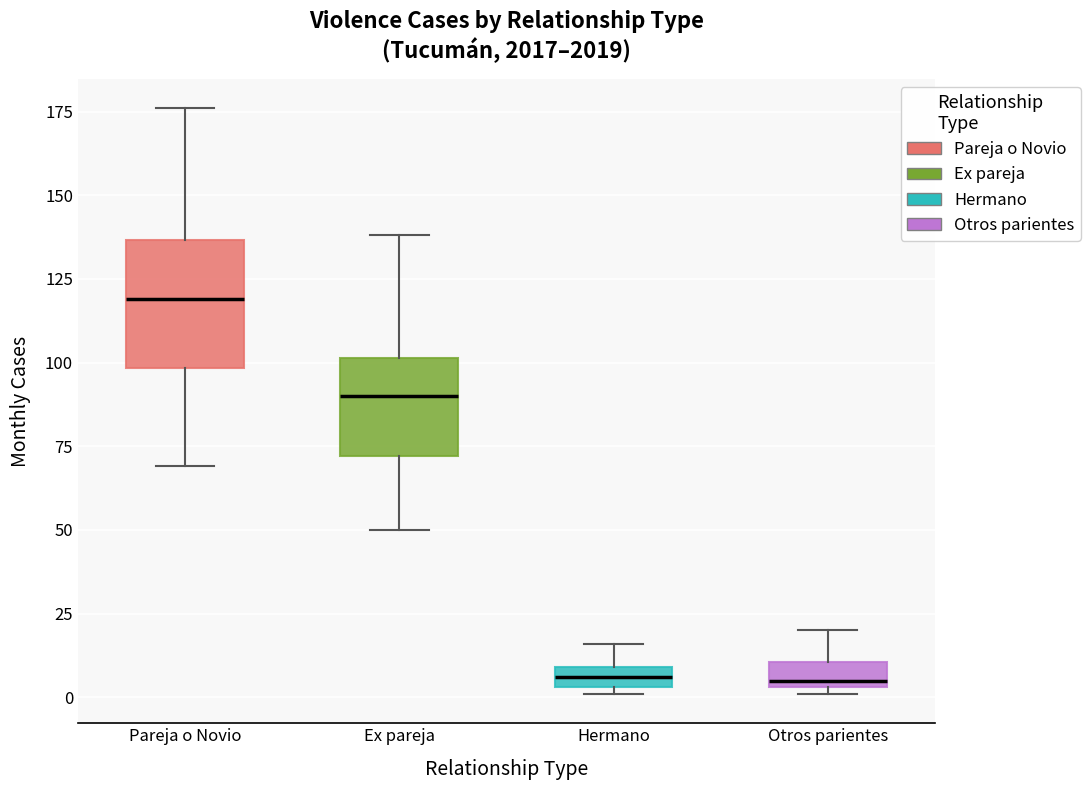

Comparing the boxes themselves (not the whiskers), which one is the tallest?

Pareja o Novio